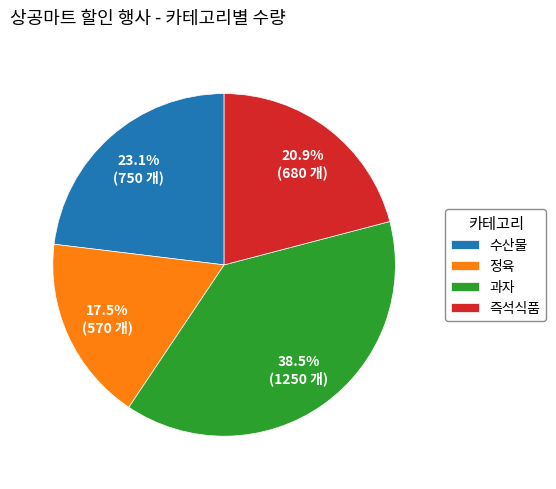

Do 즉석식품 and 과자 together represent more than half of the pie?

Yes